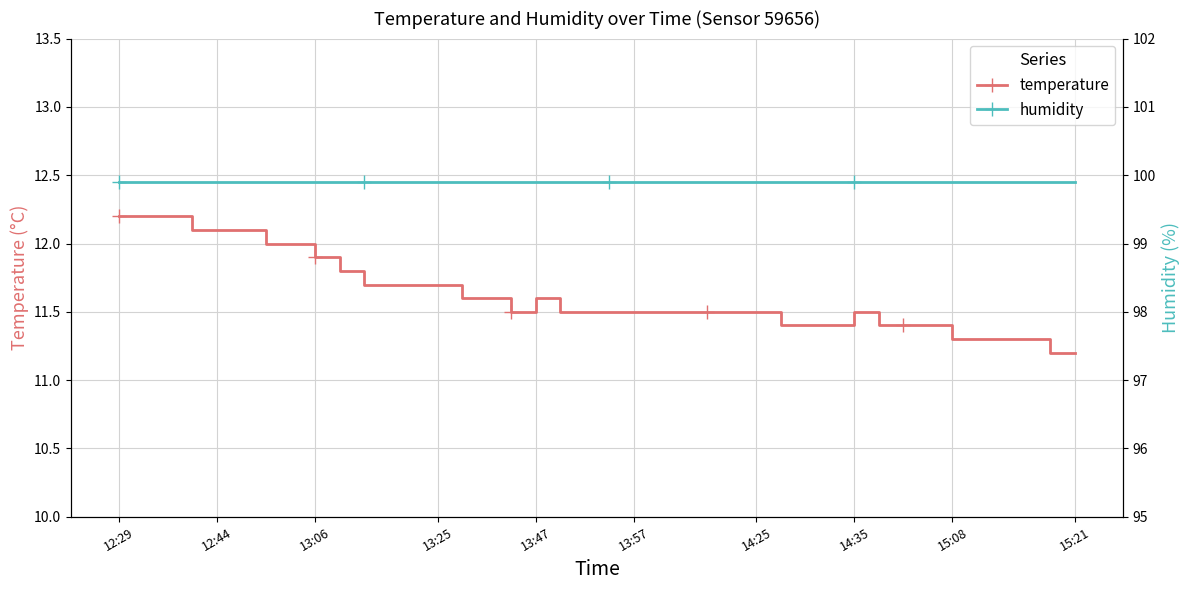

Is it true that temperature equals 20.0 at 14:25?

False